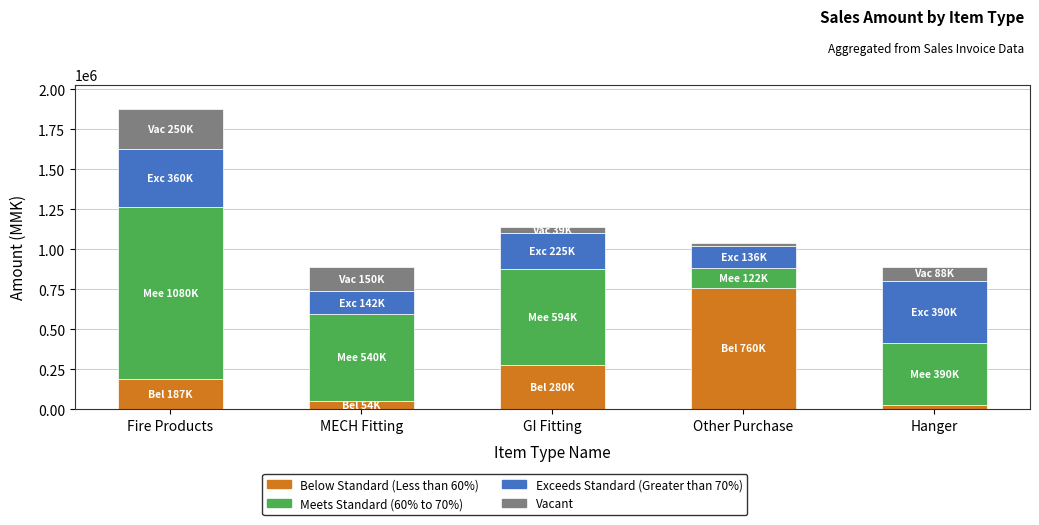

What is the total value across all series at MECH Fitting?

886308